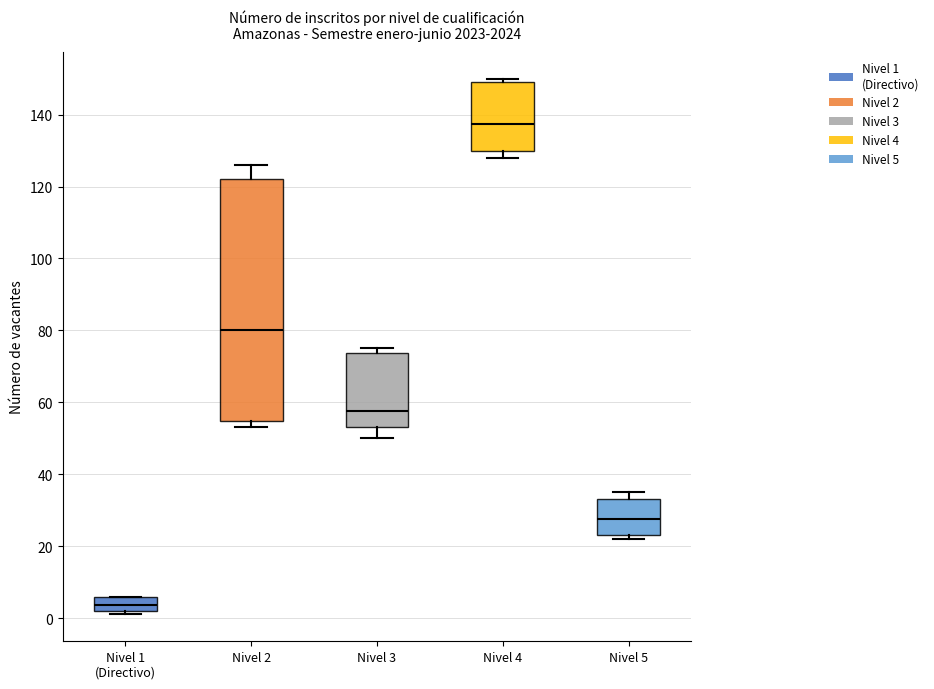

Reading left to right, read every box against the y-axis: the position of its median line, the range the box covers, and the ends of its whiskers. The values are not printed on the chart, so give them approximately, as read against the axis.

Nivel 1 (Directivo): median 4, box 2 to 6, whiskers 2 (just below the box's lower edge) to 6
Nivel 2: median 80, box 54 to 122, whiskers 54 (just below the box's lower edge) to 126
Nivel 3: median 58, box 54 to 74, whiskers 50 to 76
Nivel 4: median 138, box 130 to 150, whiskers 128 to 150 (just above the box's upper edge)
Nivel 5: median 28, box 24 to 34, whiskers 22 to 36